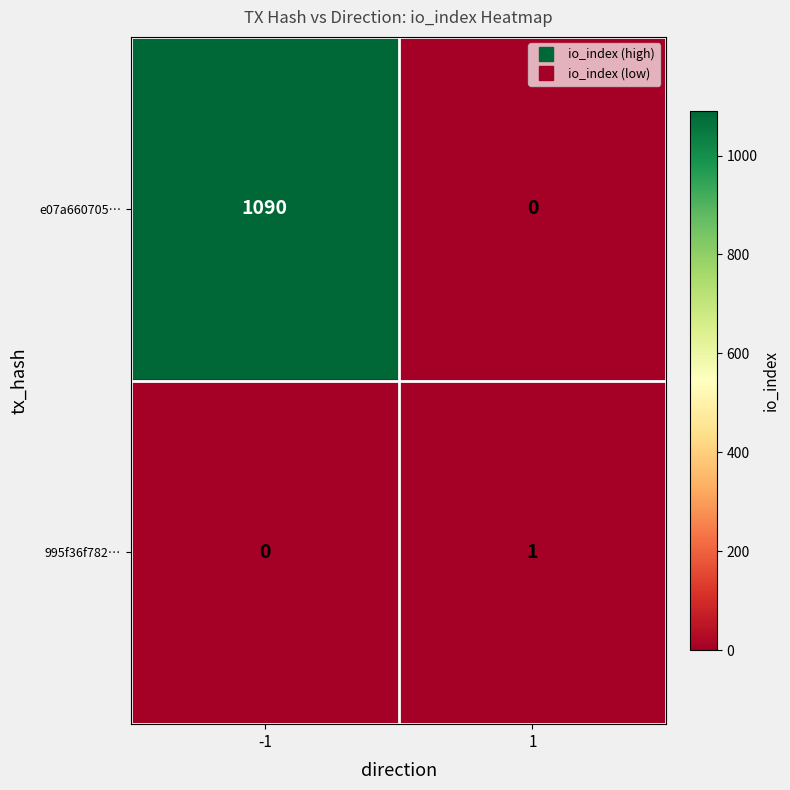

What is the sum of all e07a660705… values?

1090